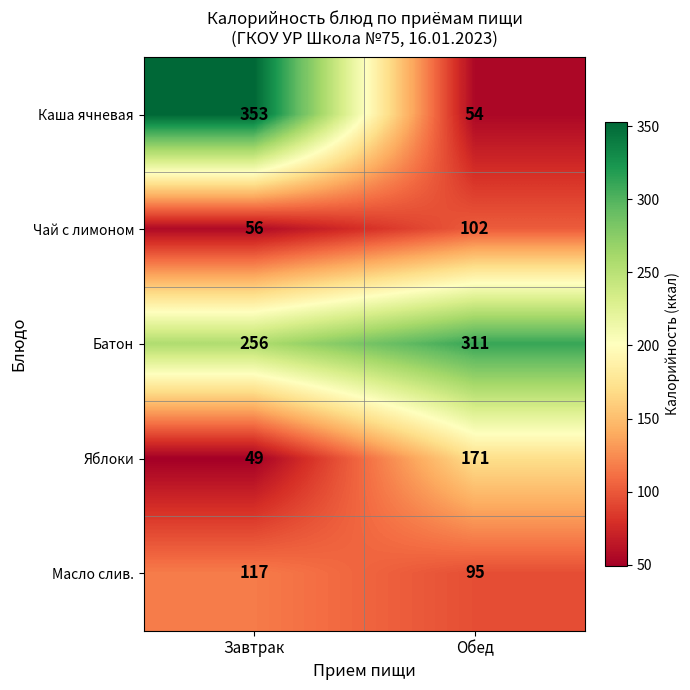

What is the difference between the Чай с лимоном values at Завтрак and Обед?

46